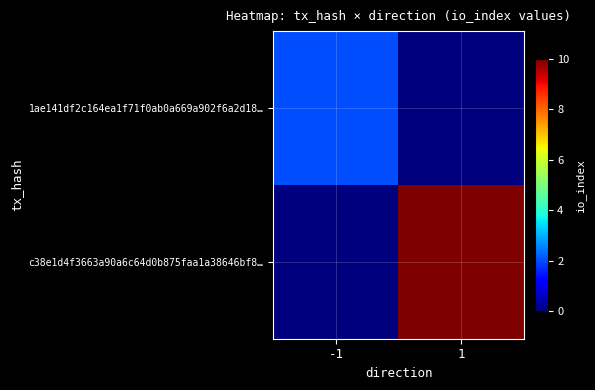

What is the total value across all series at 1?

10